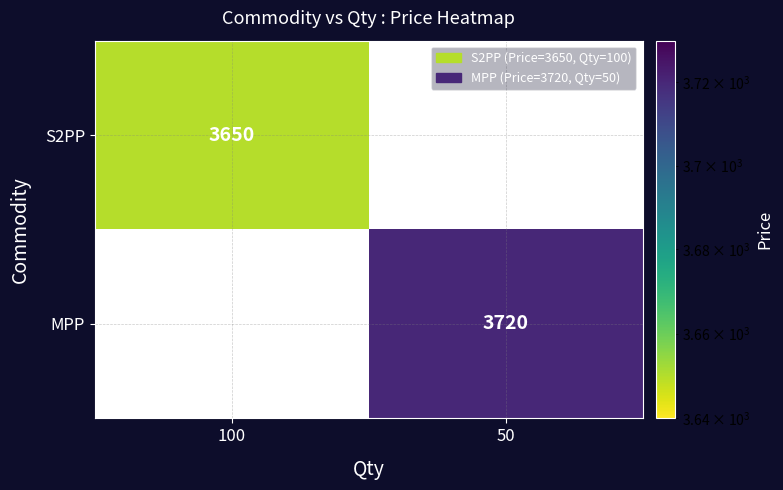

Which category has the lowest value across all series?

100